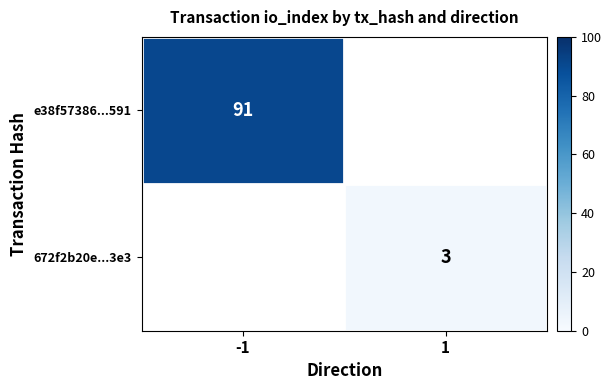

List the labels in order of 672f2b20e...3e3 value, largest first.

-1, 1